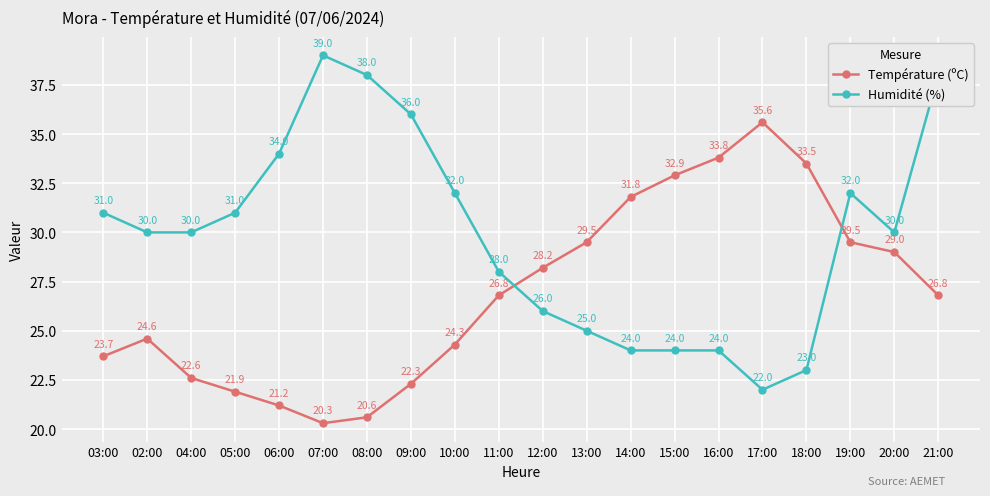

Which category has the lowest value in the Humidité (%) series?

17:00